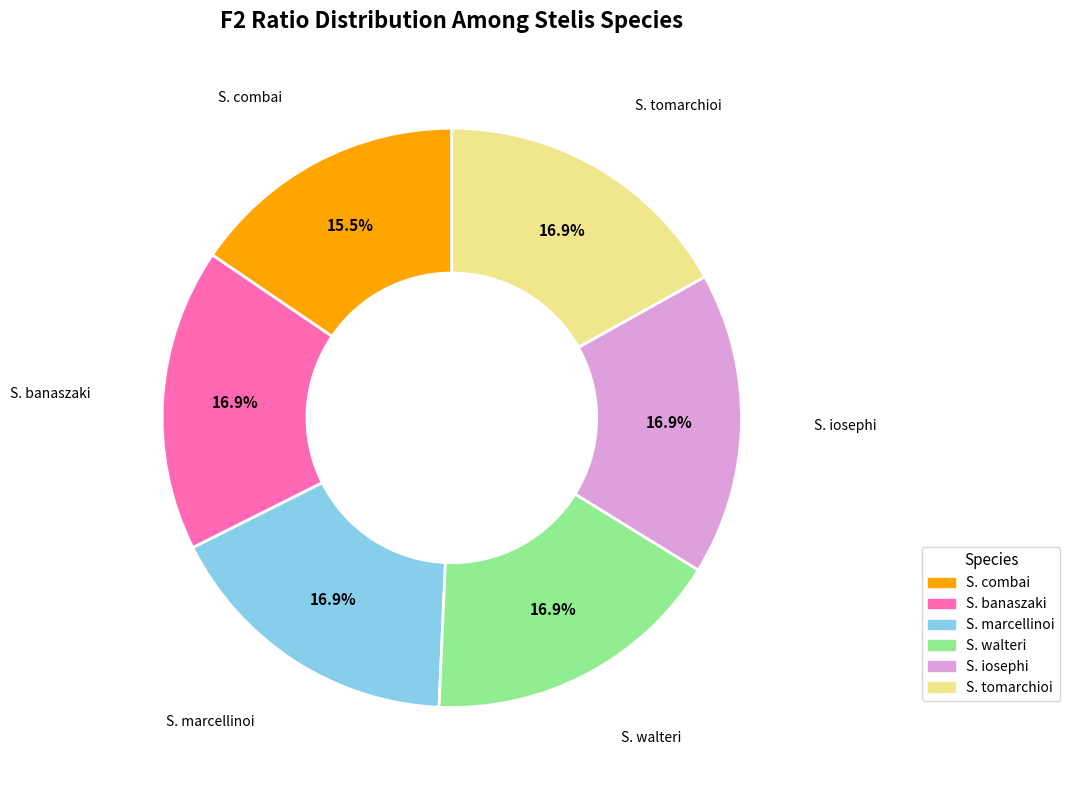

Which slice is the smallest?

S. combai